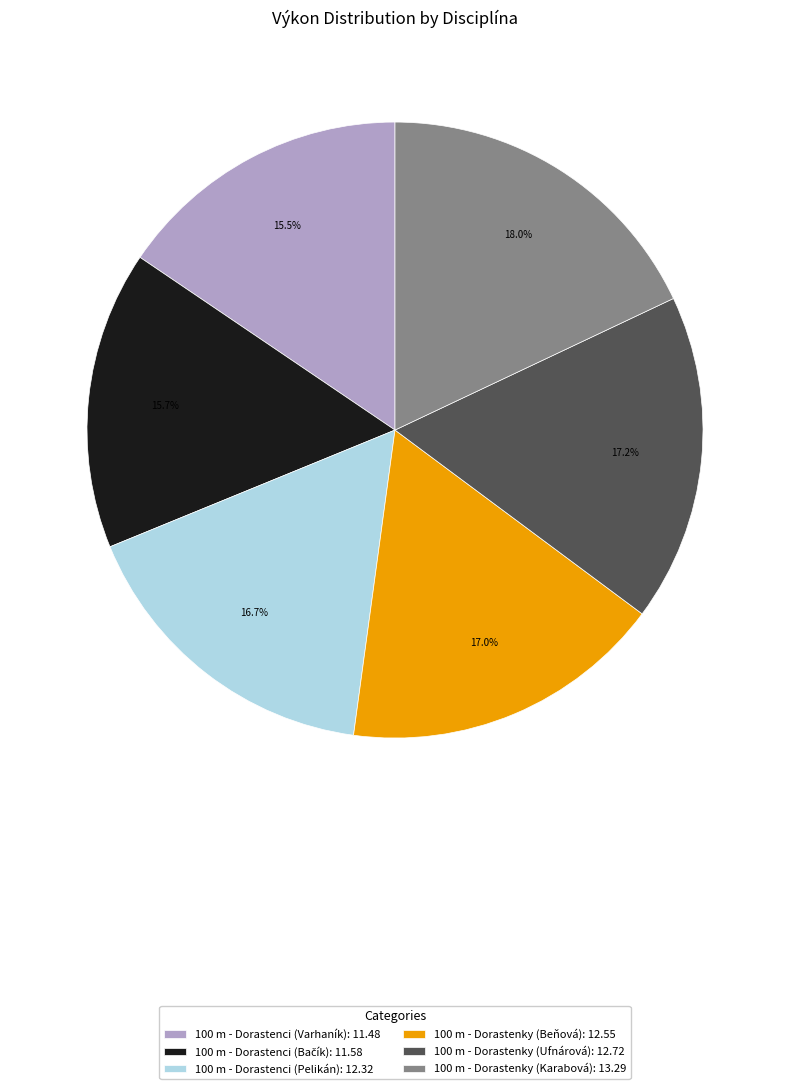

To the nearest percent, what is the difference between the 100 m - Dorastenky (Karabová) and 100 m - Dorastenci (Pelikán) slice percentages?

1%